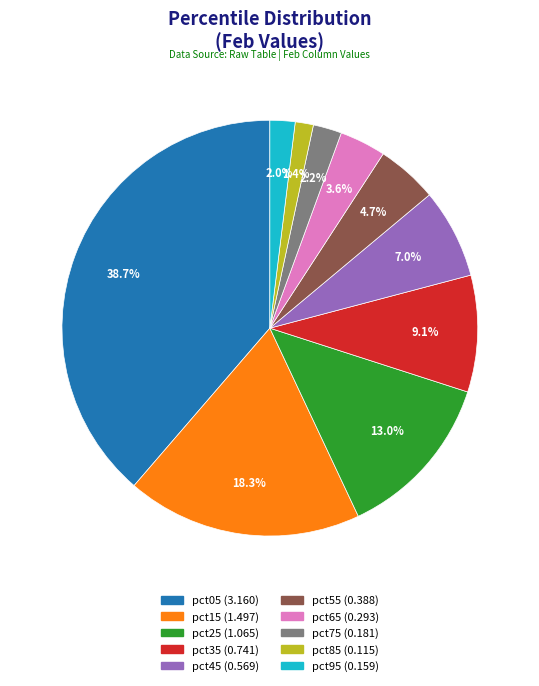

To the nearest percent, what percentage of the pie is pct45?

7%